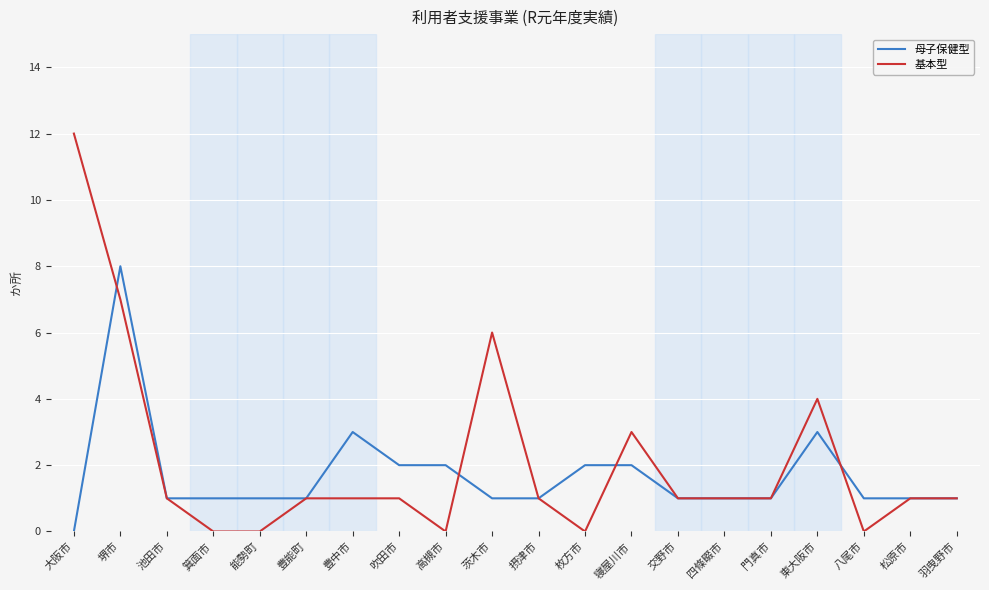

List the series in order of their peak value, lowest first.

母子保健型, 基本型